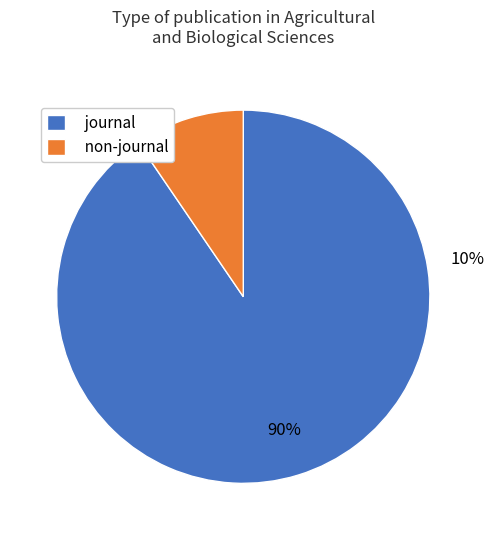

Combined, do conference and trade journal account for over 50%?

No